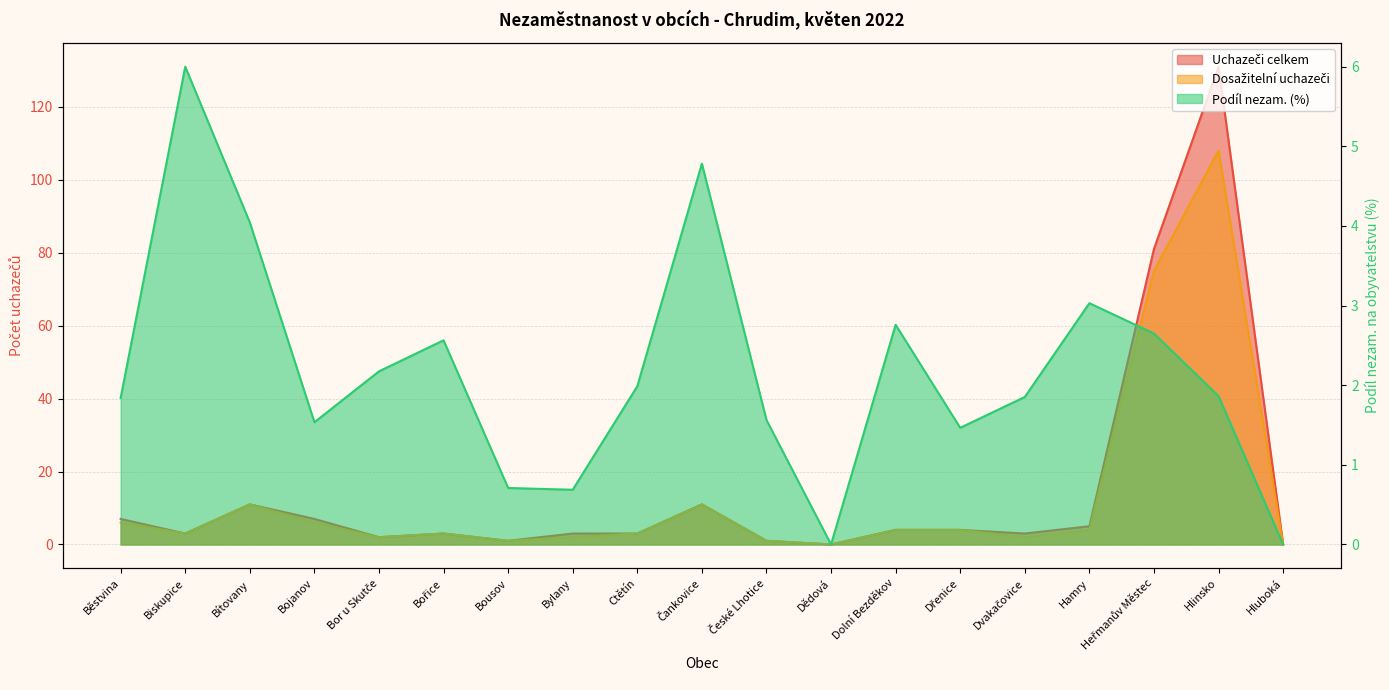

At how many categories does at least one series exceed 42?

2